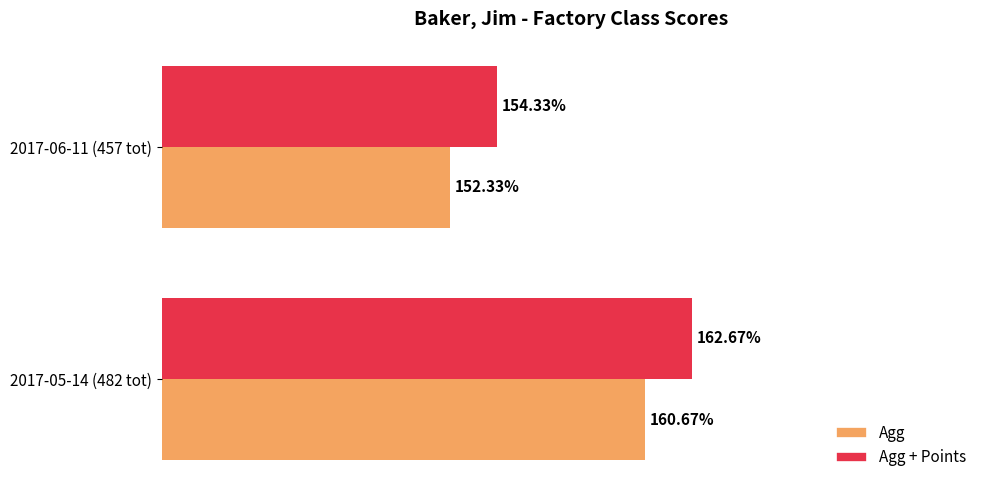

Rank the categories by Agg value from lowest to highest.

2017-06-11 (457 tot), 2017-05-14 (482 tot)